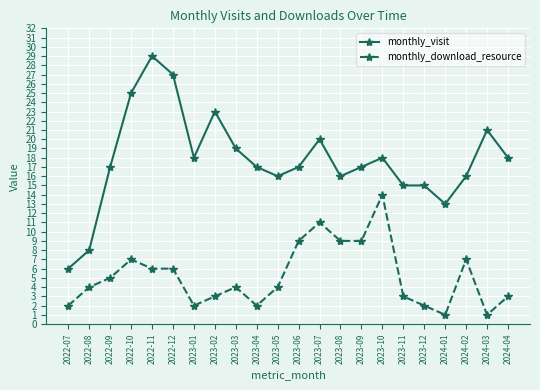

What position from the right is 2022-11?

18